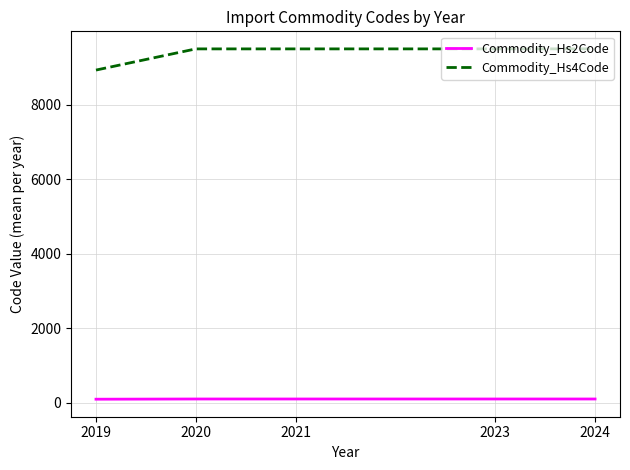

True or false: Commodity_Hs2Code and Commodity_Hs4Code intersect in this chart.

False